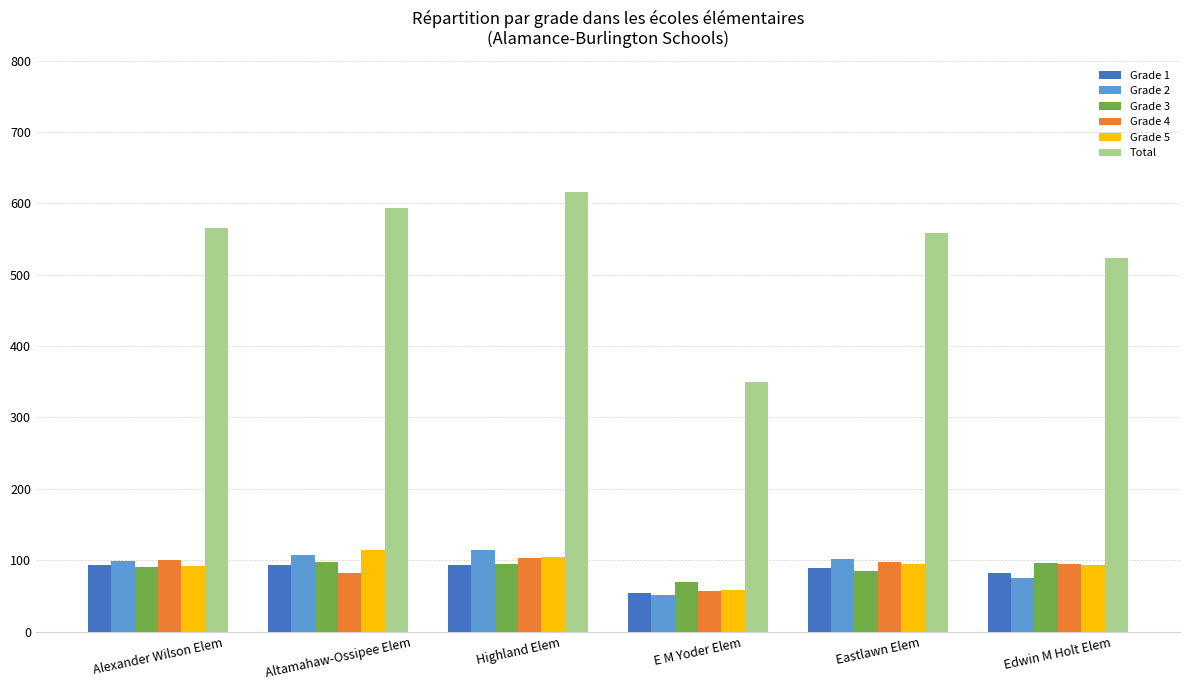

Which series has the widest spread of values?

Total